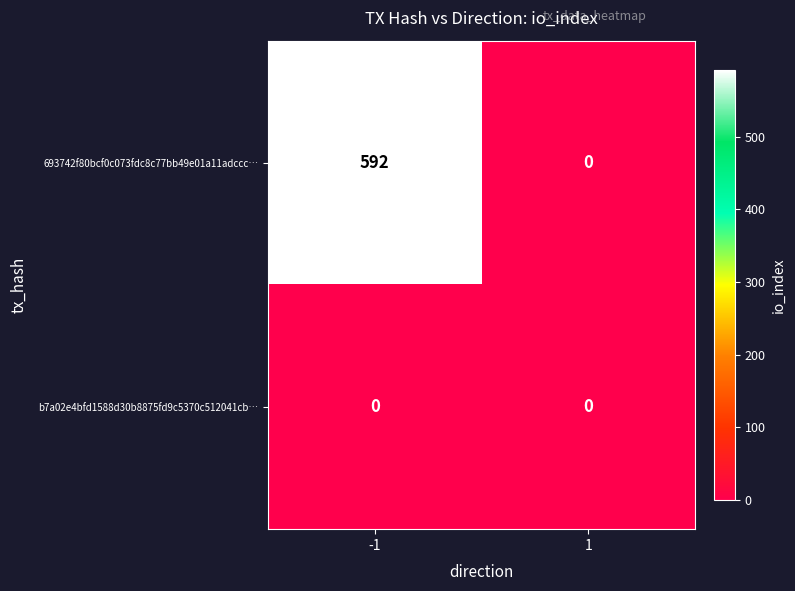

The b7a02e4bfd1588d30b8875fd9c5370c512041cb… series shows 0 at -1. True or false?

True